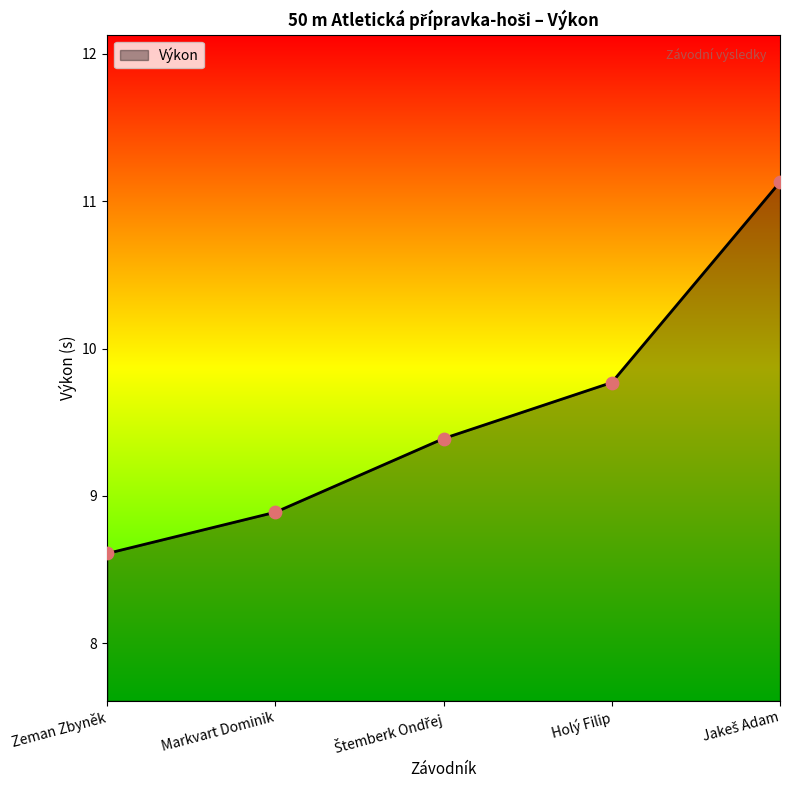

Approximately how many times larger is the value at Holý Filip compared to Zeman Zbyněk?

1.1